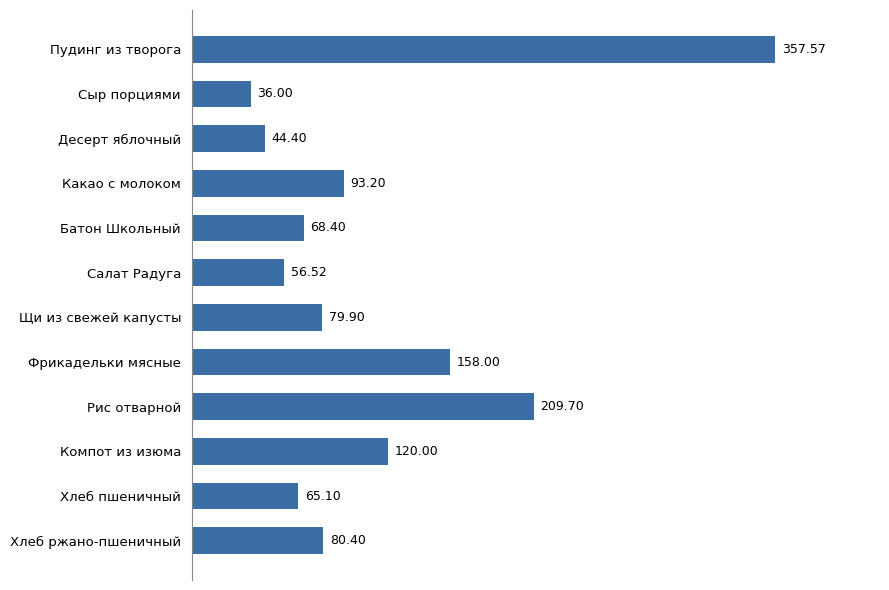

At which category does the chart reach its minimum across all series?

Сыр порциями